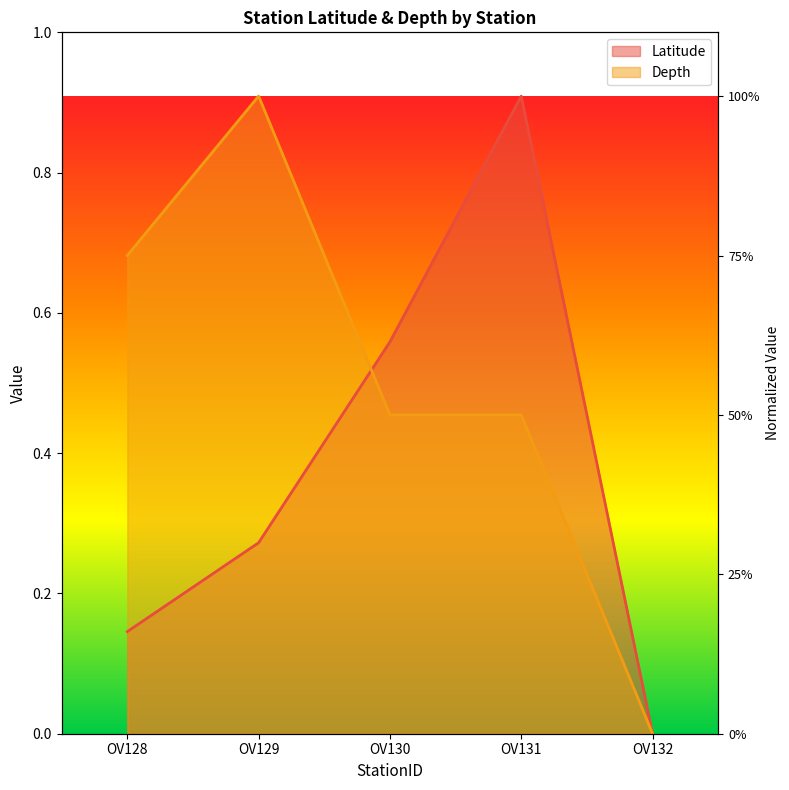

At how many categories does at least one series exceed 0?

4